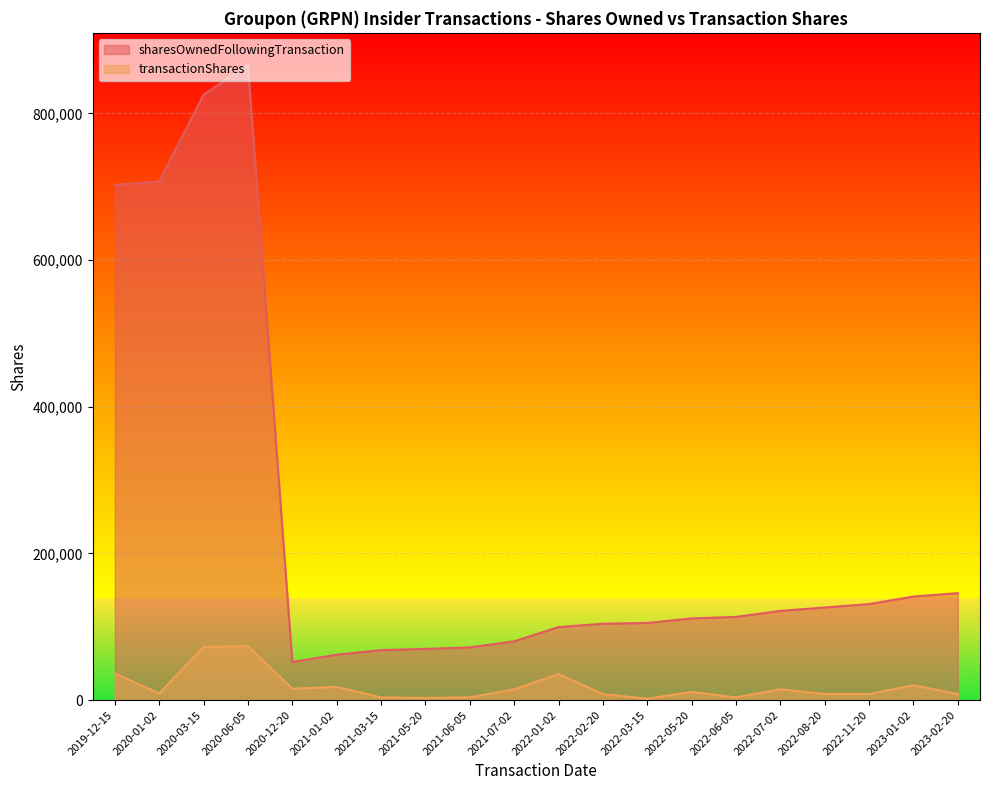

The sharesOwnedFollowingTransaction series shows 105151 at 2022-03-15. True or false?

True